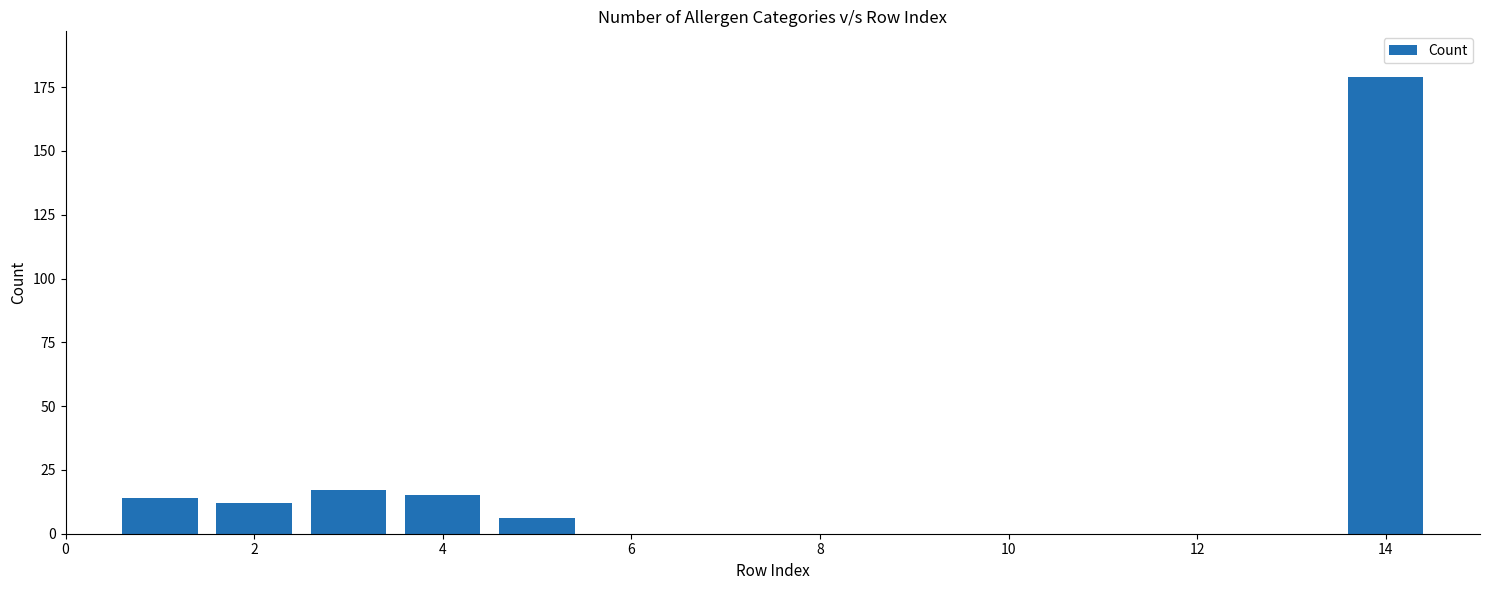

What is the greatest value displayed?

179